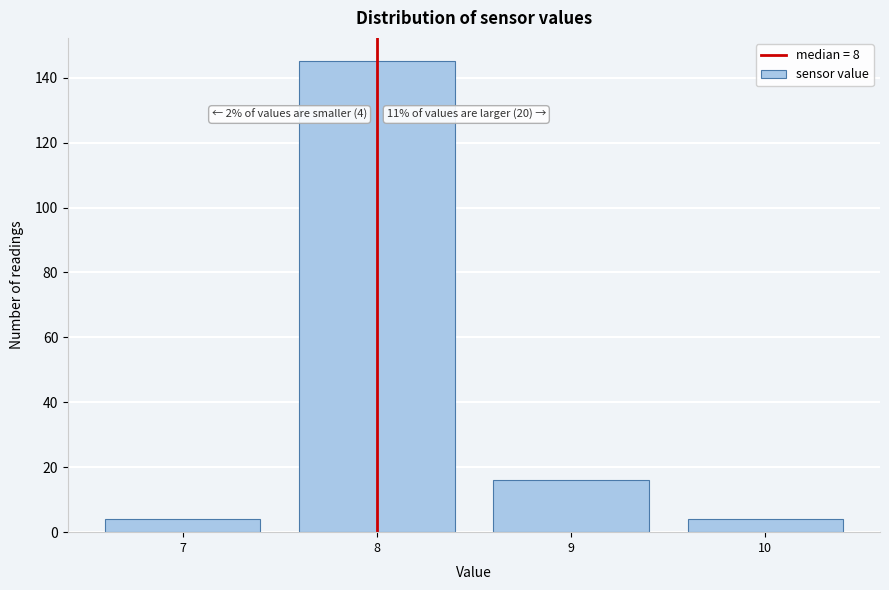

Reading left to right, transcribe all the data shown in this chart.

7=4	8=145	9=16	10=4